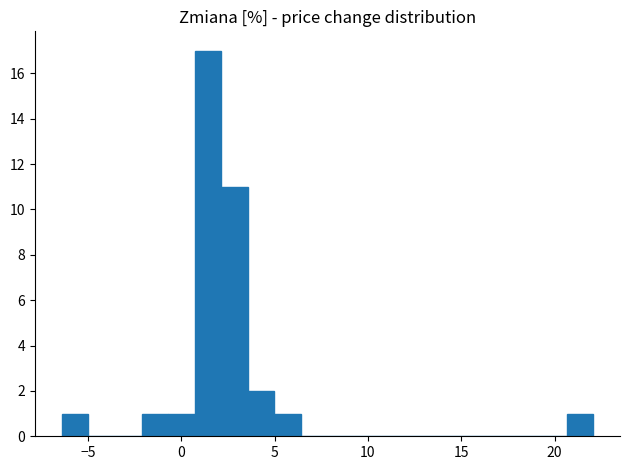

Around what value on the x-axis is the tallest bar? Give the approximate position of its centre, as read against the axis.

1.5